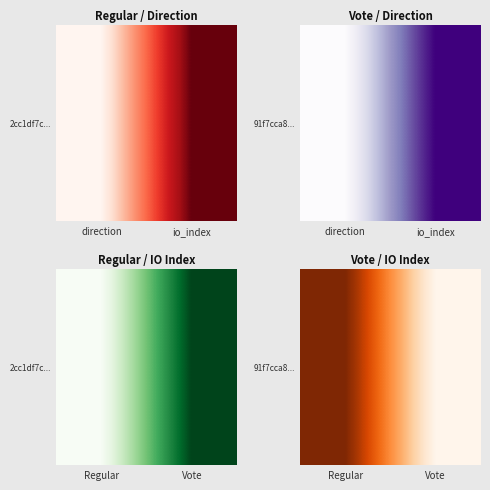

Reading left to right, what are all the values shown in this chart?

10	3